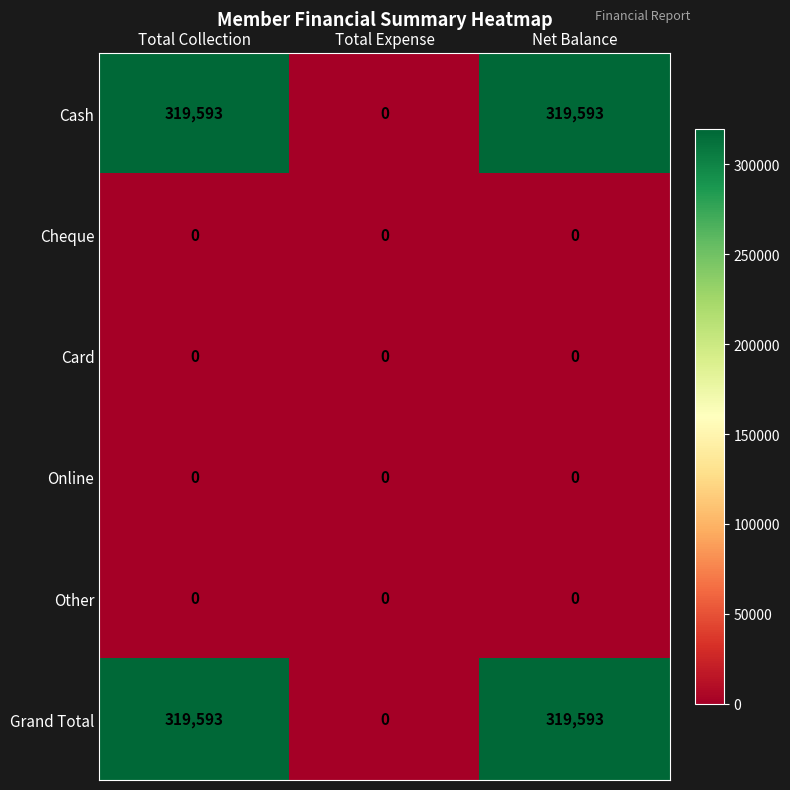

Count the Cash values in the range 0 to 319593.

3